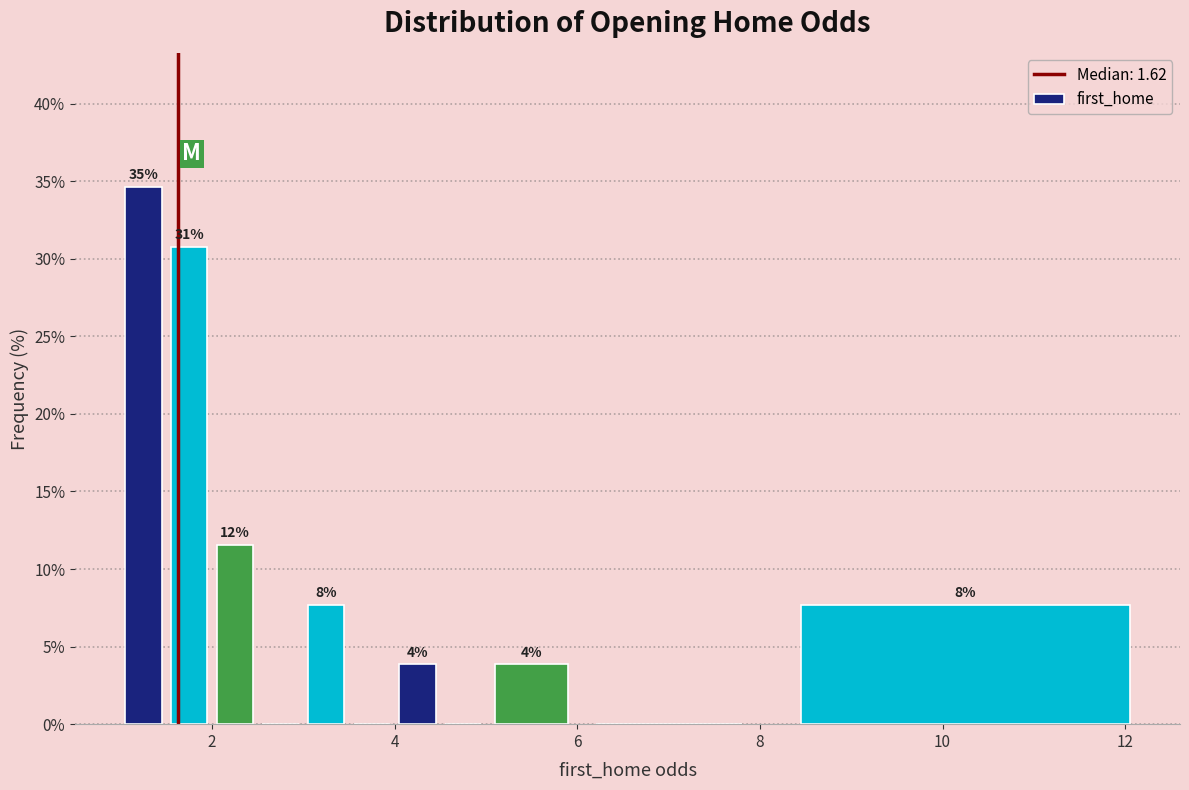

Around what value on the x-axis is the tallest bar? Give the approximate position of its centre, as read against the axis.

1.2